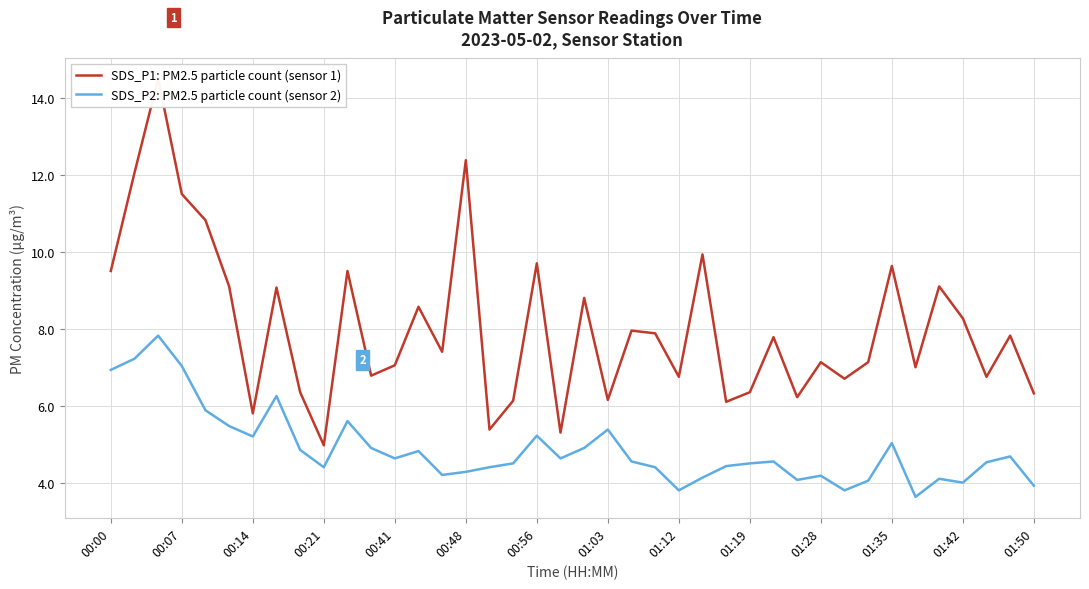

Read the SDS_P2: PM2.5 particle count (sensor 2) value at 01:42.

4.0